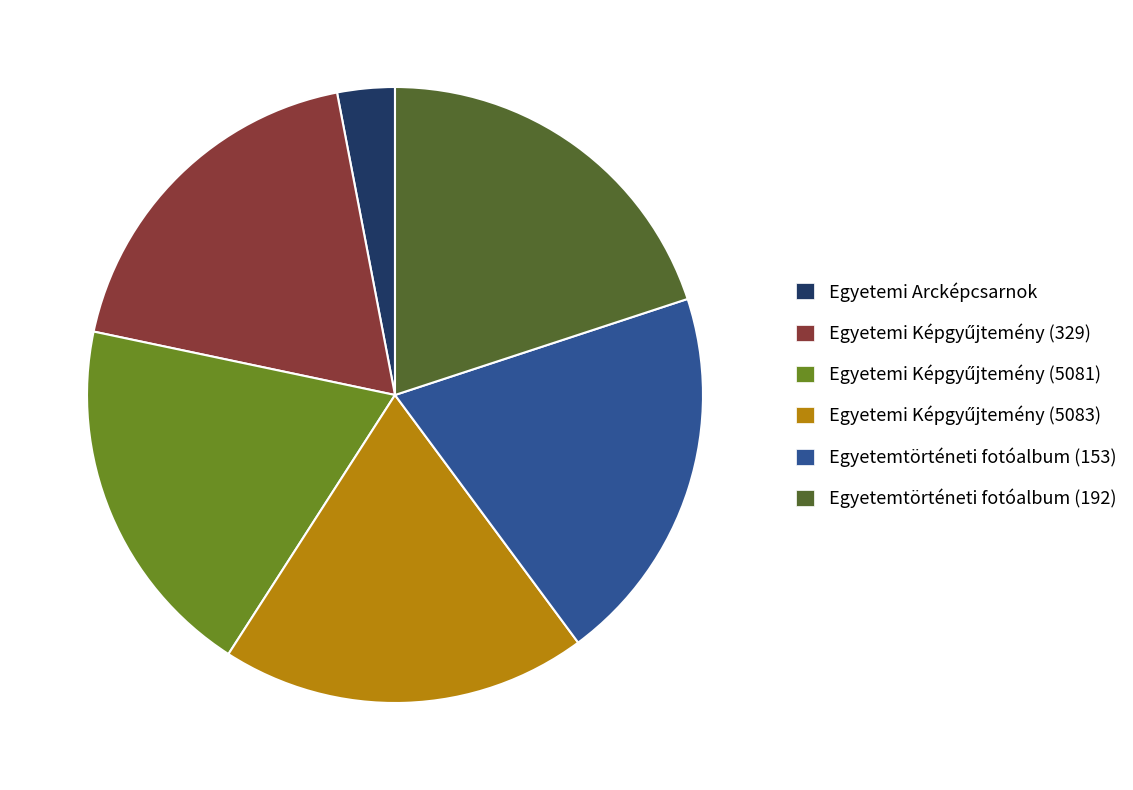

Is it true that Egyetemi Arcképcsarnok is 3% of the pie?

True